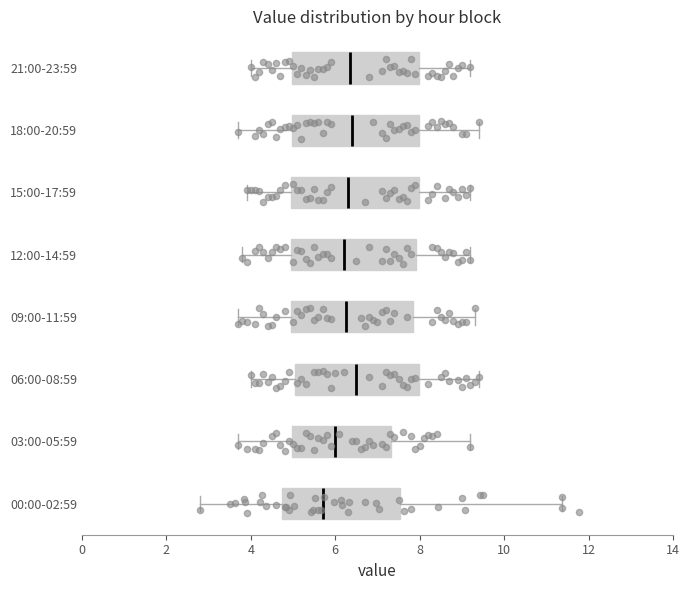

Where does the left whisker of the box for 00:00-02:59 end on the x-axis? The values are not printed on the chart, so give them approximately, as read against the axis.

2.8